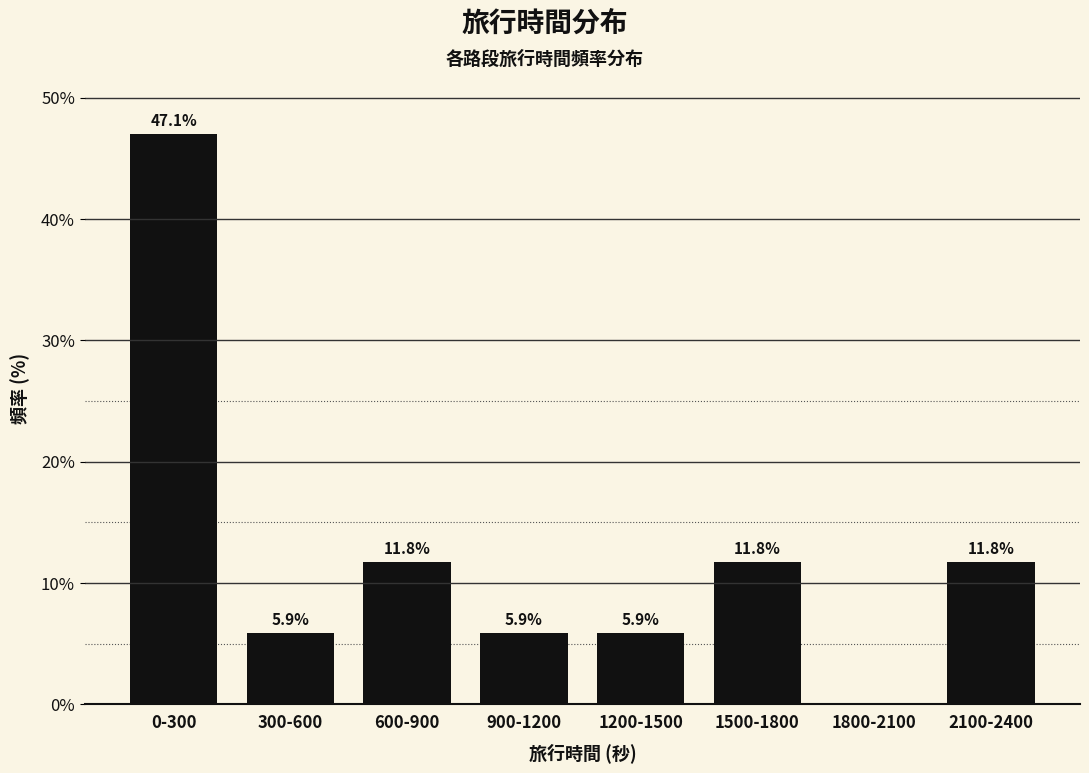

Reading left to right, transcribe all the data shown in this chart.

0-300=47.1	300-600=5.9	600-900=11.8	900-1200=5.9	1200-1500=5.9	1500-1800=11.8	1800-2100=0.0	2100-2400=11.8